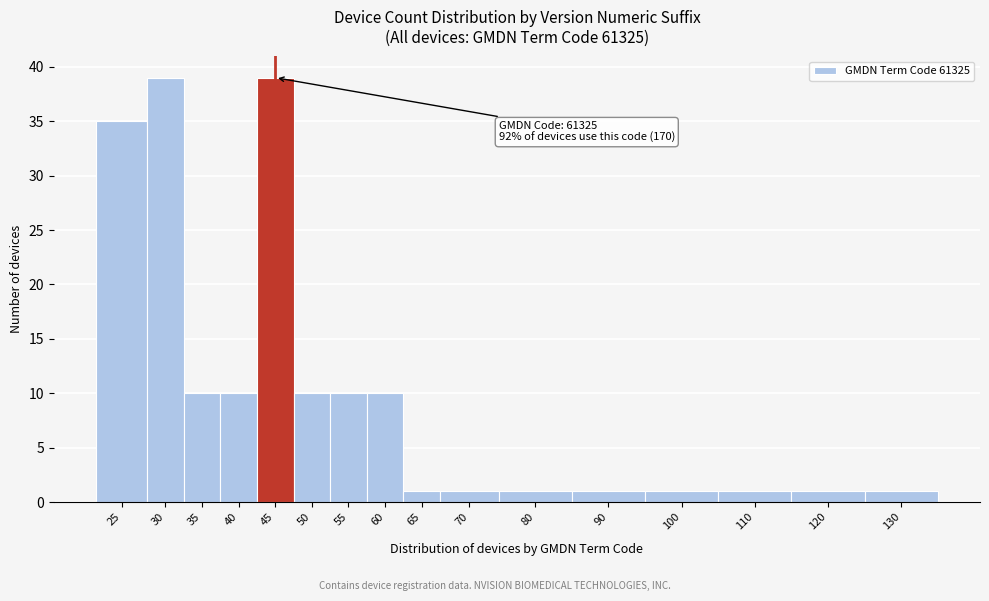

Reading right to left, extract all data points from this chart.

130=1	120=1	110=1	100=1	90=1	80=1	70=1	65=1	60=10	55=10	50=10	45=39	40=10	35=10	30=39	25=35